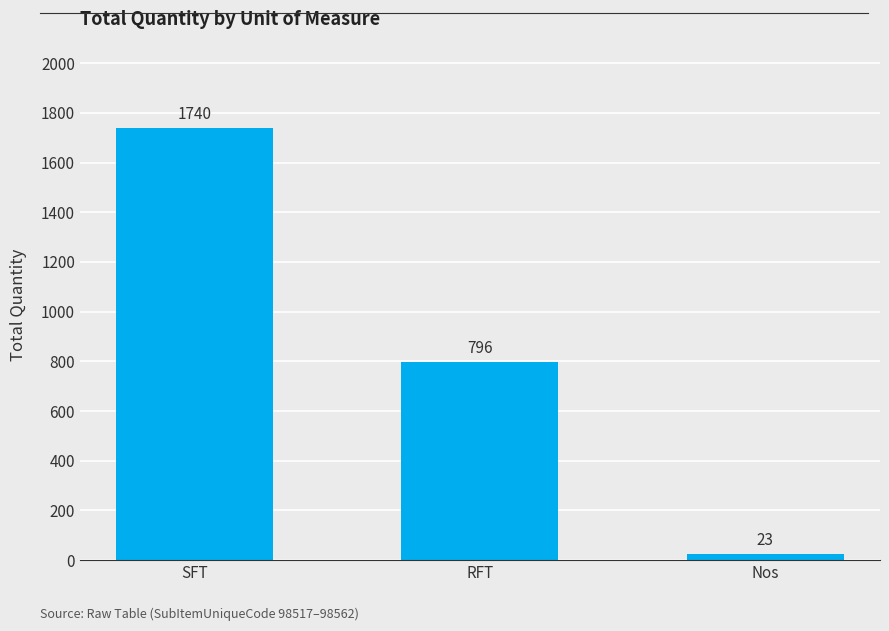

Is it true that the value at RFT is 335?

False